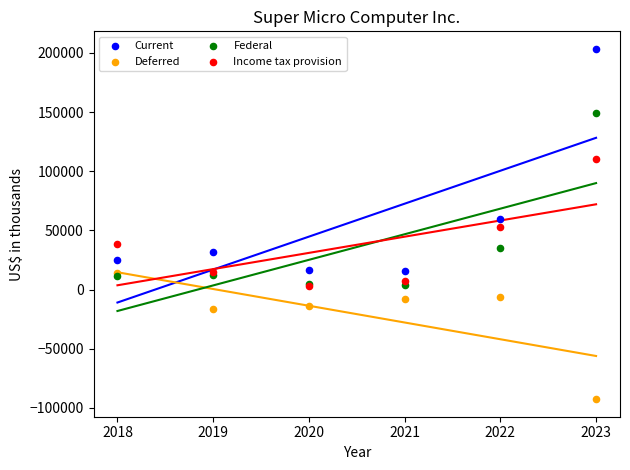

In the Federal series, what Y value is closest to 76311?

34711